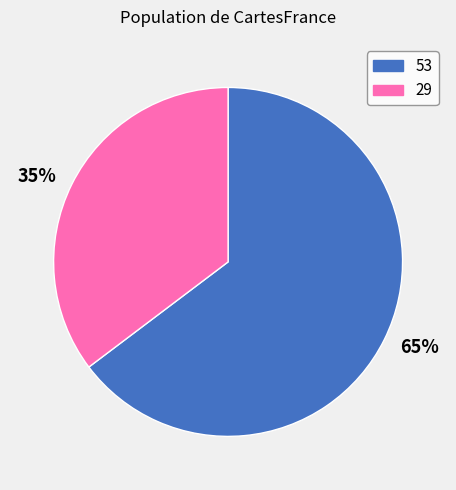

Is the sum of 29 and 53 greater than half?

Yes